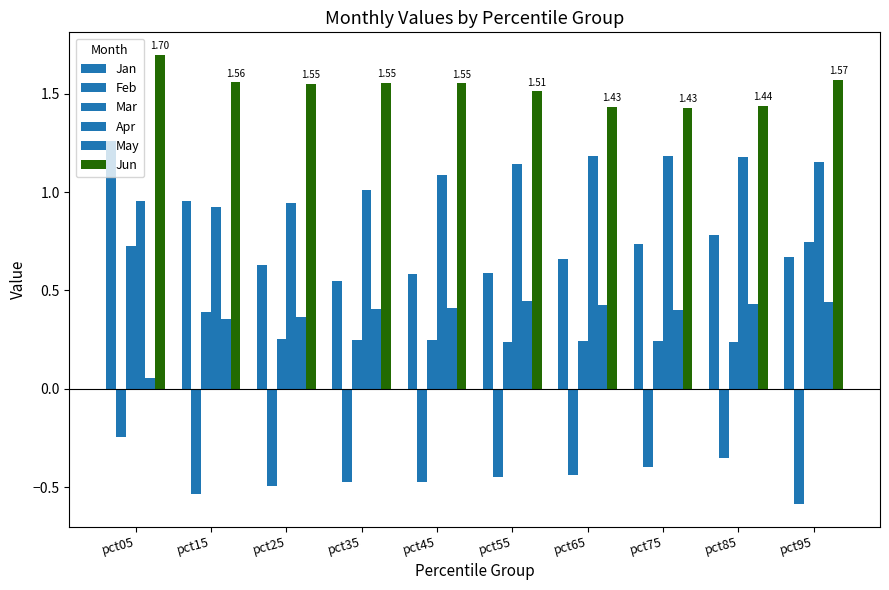

What is the value of the Apr bar at the 10th from the left?

1.2